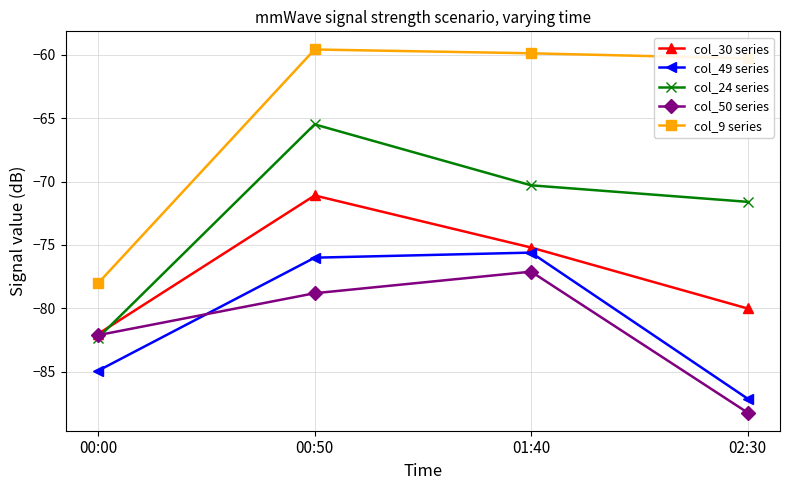

Is the value of col_30 series at 02:30 greater than the value of col_9 series at 00:50?

No